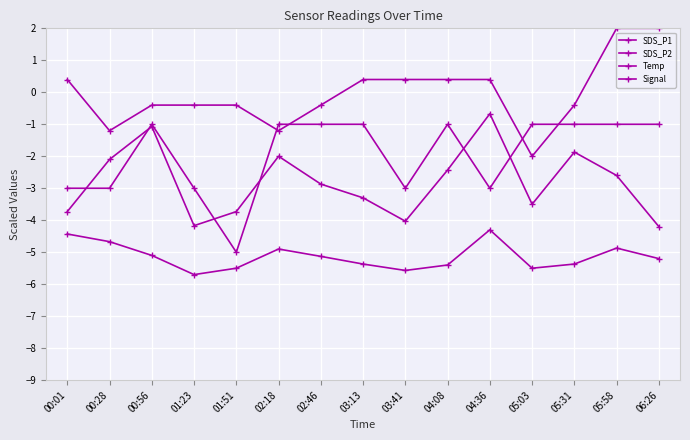

What is the approximate value of SDS_P2 at 01:51?

-5.5